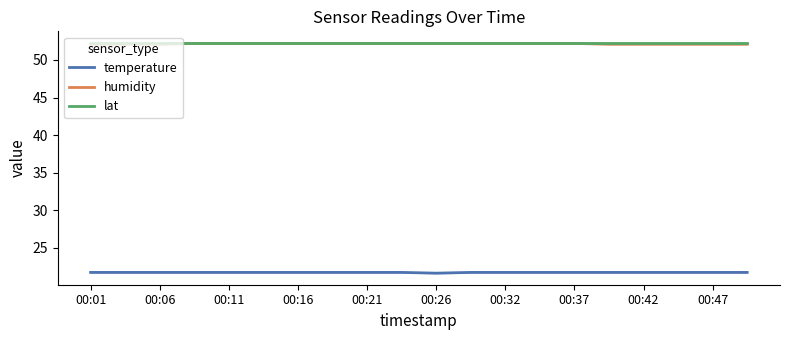

Reading left to right, transcribe all the data shown in this chart.

temperature: 21.7	21.7	21.7	21.7	21.7	21.7	21.7	21.7	21.7	21.7	21.6	21.7	21.7	21.7	21.7	21.7	21.7	21.7	21.7	21.7
humidity: 52.1	52.1	52.1	52.2	52.2	52.2	52.2	52.2	52.2	52.2	52.2	52.2	52.2	52.2	52.2	52.1	52.1	52.1	52.1	52.1
lat: 52.2	52.2	52.2	52.2	52.2	52.2	52.2	52.2	52.2	52.2	52.2	52.2	52.2	52.2	52.2	52.2	52.2	52.2	52.2	52.2